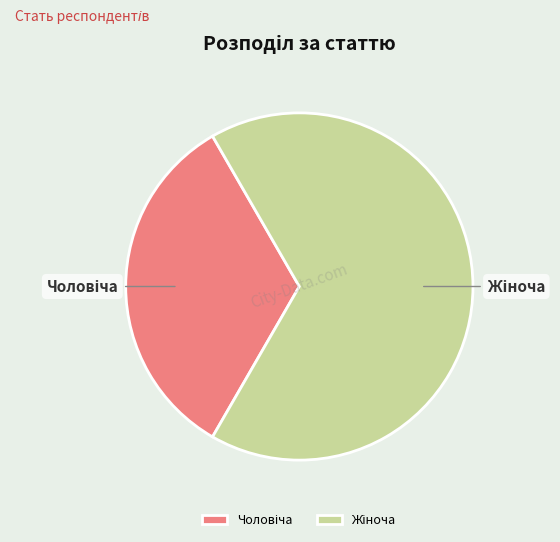

What percentage is the Чоловіча slice, to the nearest percent?

33%